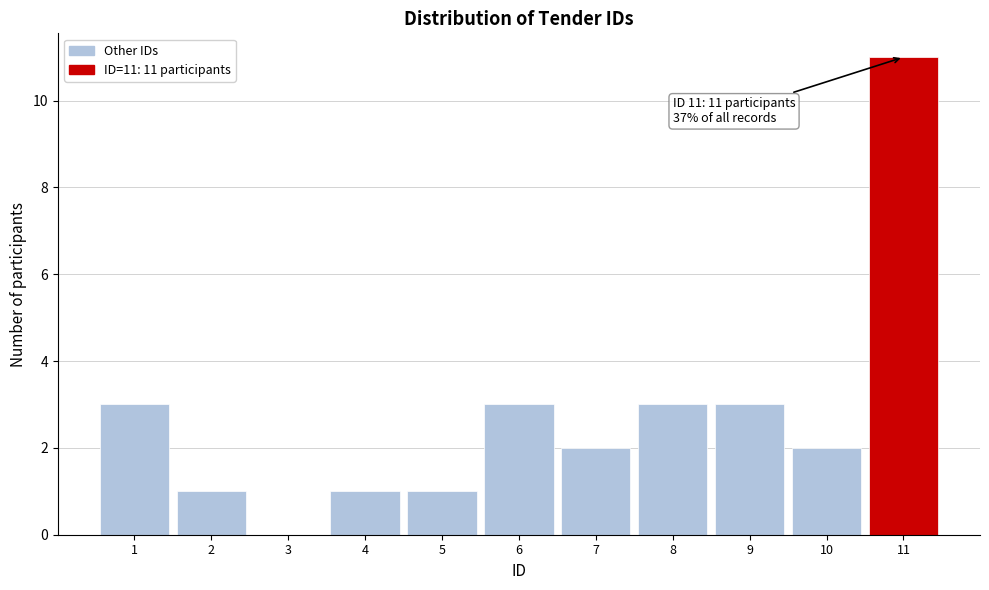

Over which range of the x-axis is the bar tallest?

10.5 to 11.5